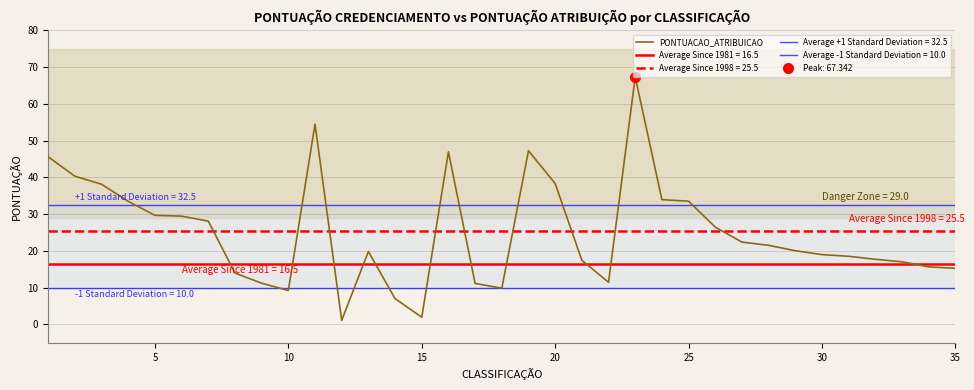

What is the minimum value shown in the chart?

1.1